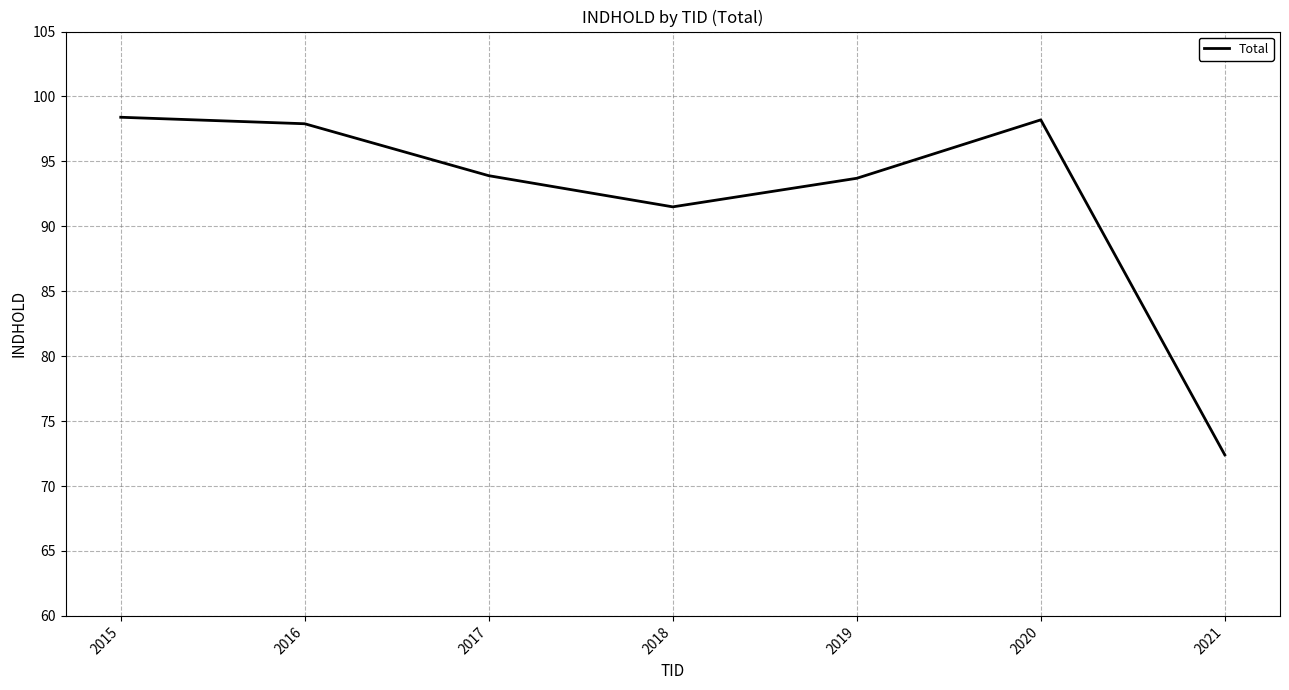

How many interior local peaks (higher than both neighbors) does the data have?

1